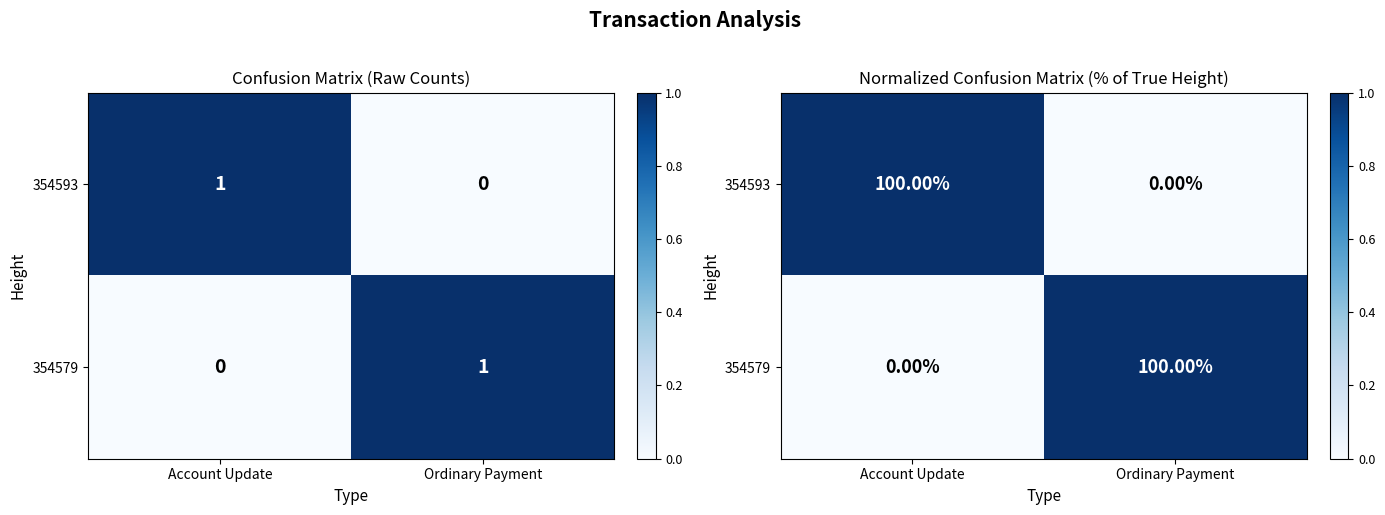

Which category has the lowest value across all series?

Ordinary Payment